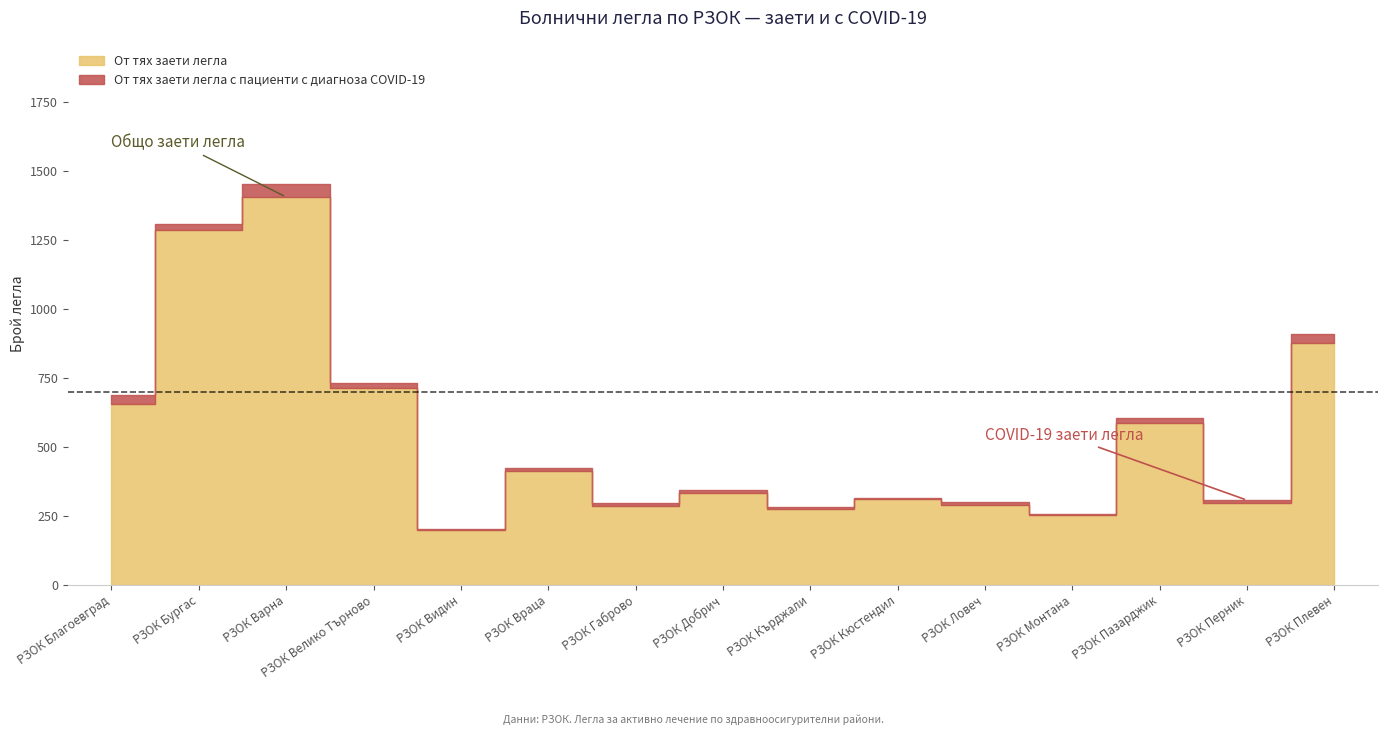

What is the sum of all От тях заети легла values?

8178